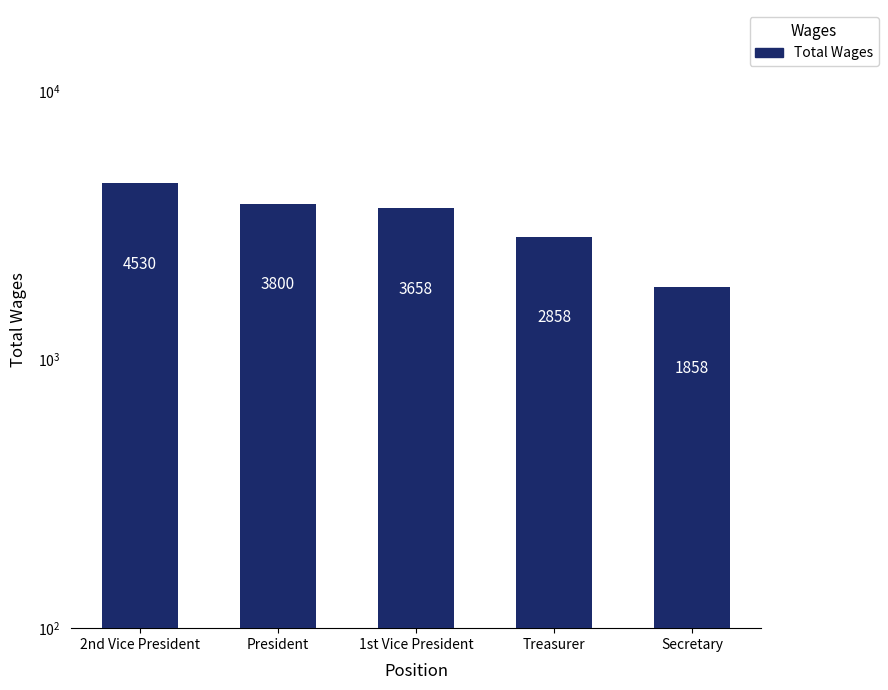

How many values are below 3658?

2